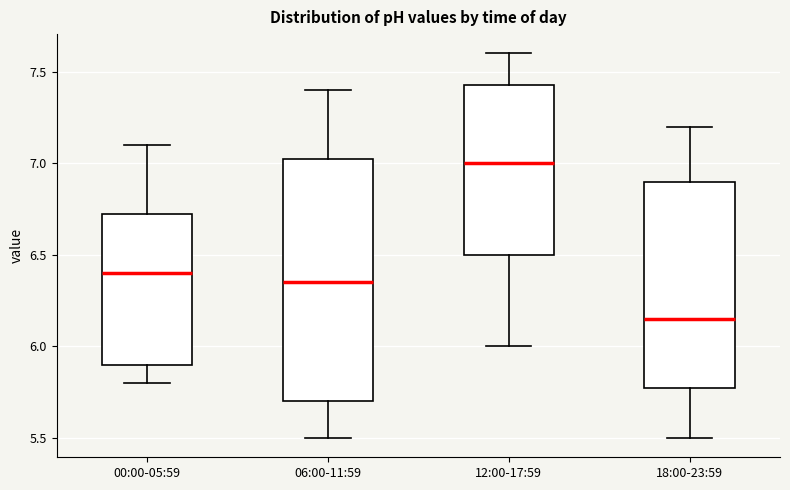

Reading left to right, transcribe this box plot: for each box, give where its median line is, the range the box spans, and where its two whiskers end, as read against the y-axis. The values are not printed on the chart, so give them approximately, as read against the axis.

00:00-05:59: median 6.40, box 5.90 to 6.75, whiskers 5.80 to 7.10
06:00-11:59: median 6.35, box 5.70 to 7.05, whiskers 5.50 to 7.40
12:00-17:59: median 7.00, box 6.50 to 7.45, whiskers 6.00 to 7.60
18:00-23:59: median 6.15, box 5.80 to 6.90, whiskers 5.50 to 7.20